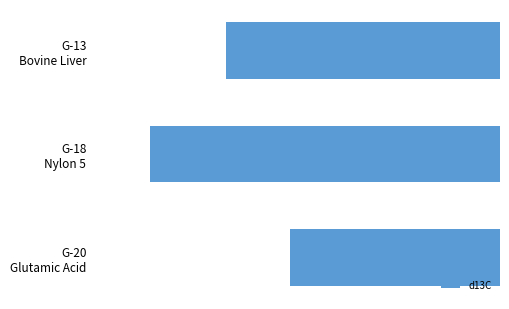

What is the difference between the maximum and minimum values?

11.1